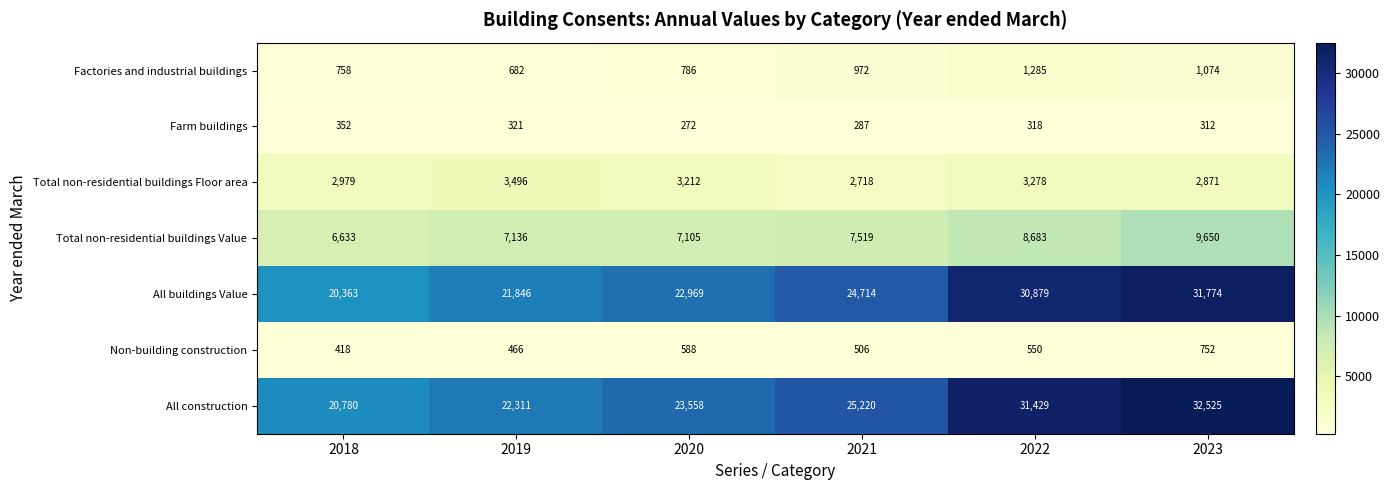

Which category has the lowest value across all series?

2020